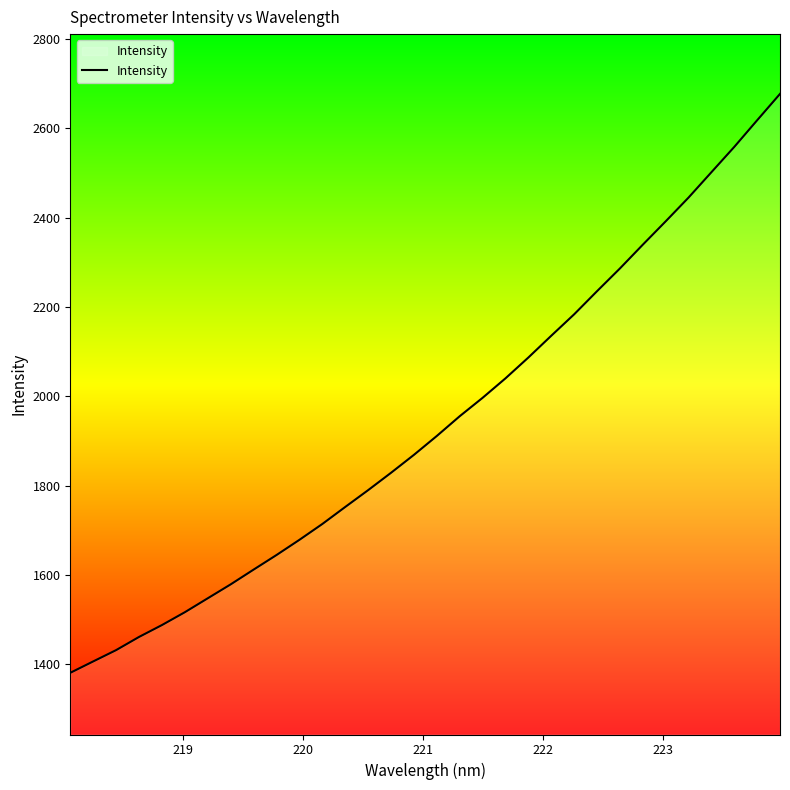

What is the greatest value displayed?

2677.4